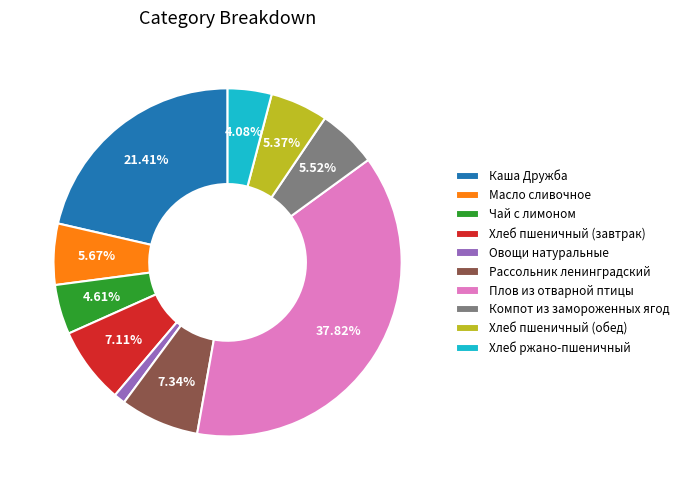

True or false: Плов из отварной птицы accounts for 38% of the total.

True